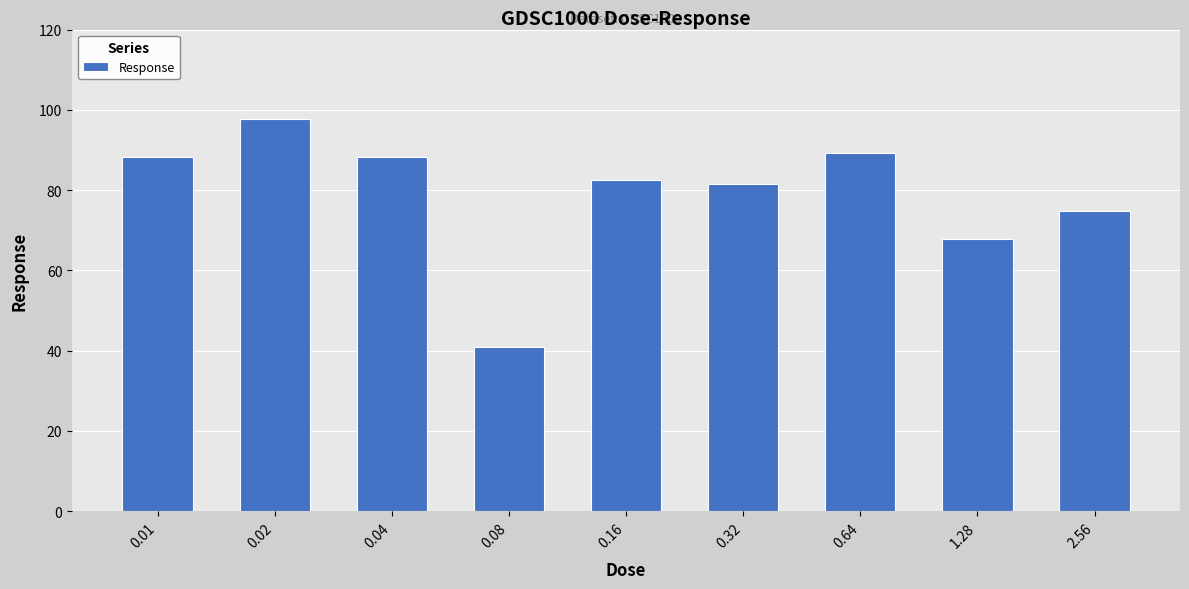

What is the difference between the values at 0.04 and 1.28?

20.5